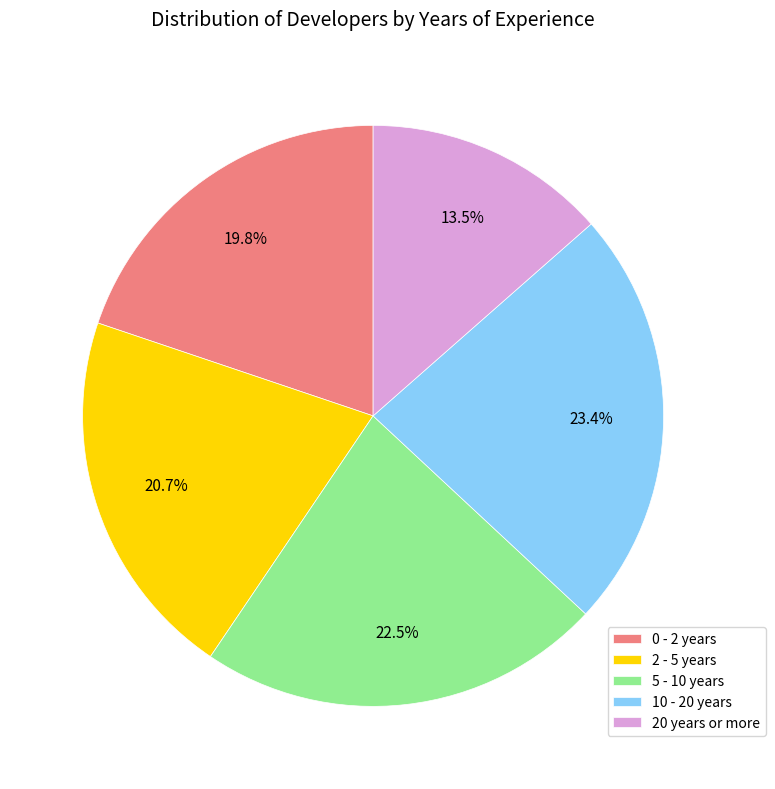

To the nearest percent, what is the average slice percentage?

20%